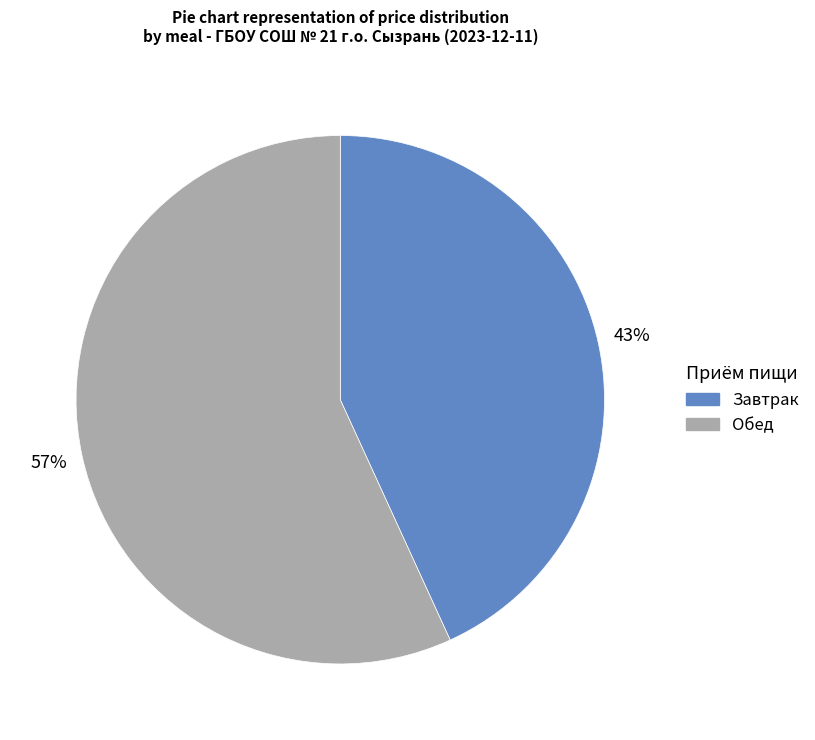

Is there a majority slice in this chart?

Yes